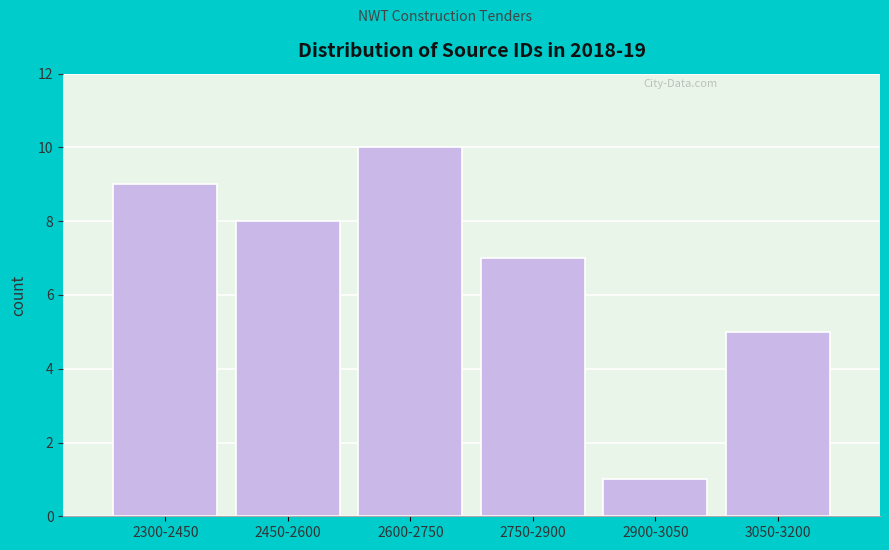

Reading left to right, what are all the values shown in this chart?

9	8	10	7	1	5